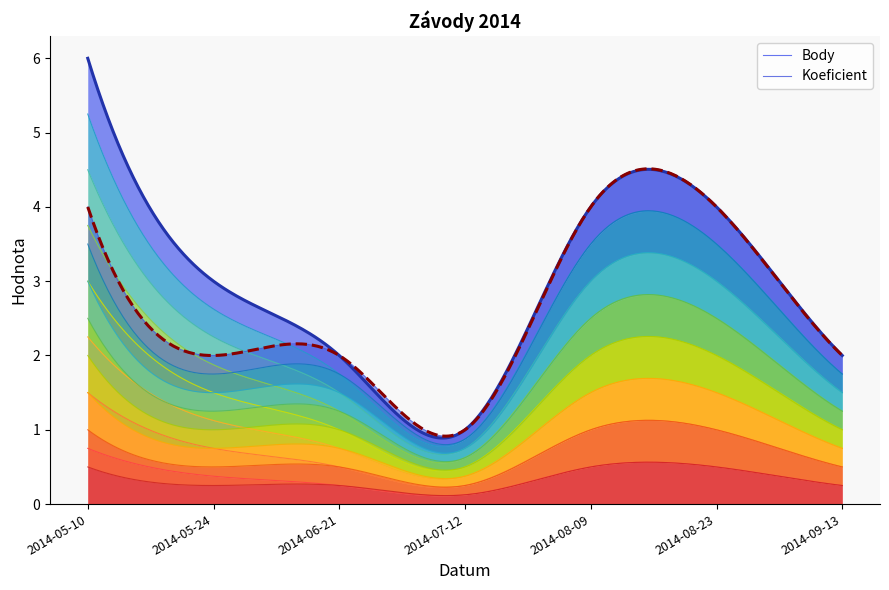

Reading left to right, list all the values displayed in this chart.

Body: 6	3	2	1	4	4	2
Koeficient: 4	2	2	1	4	4	2